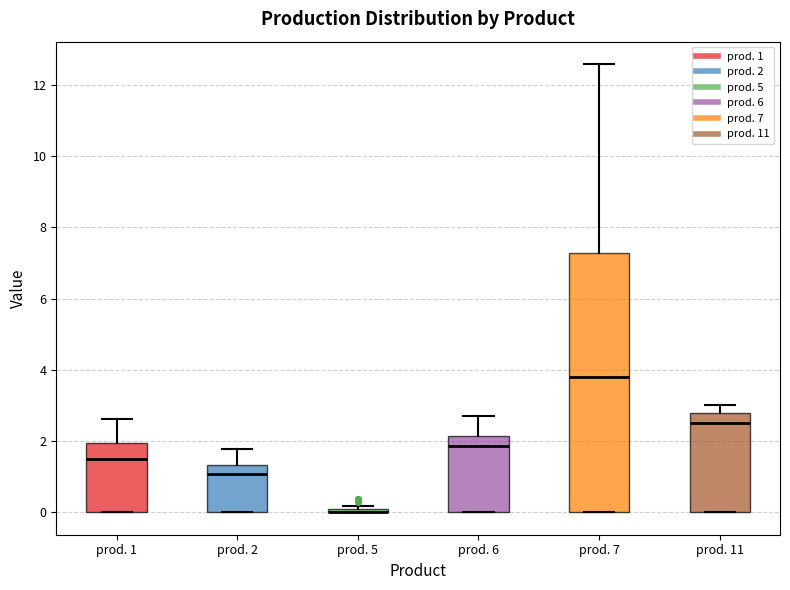

Comparing the boxes themselves (not the whiskers), which one is the tallest?

prod. 7